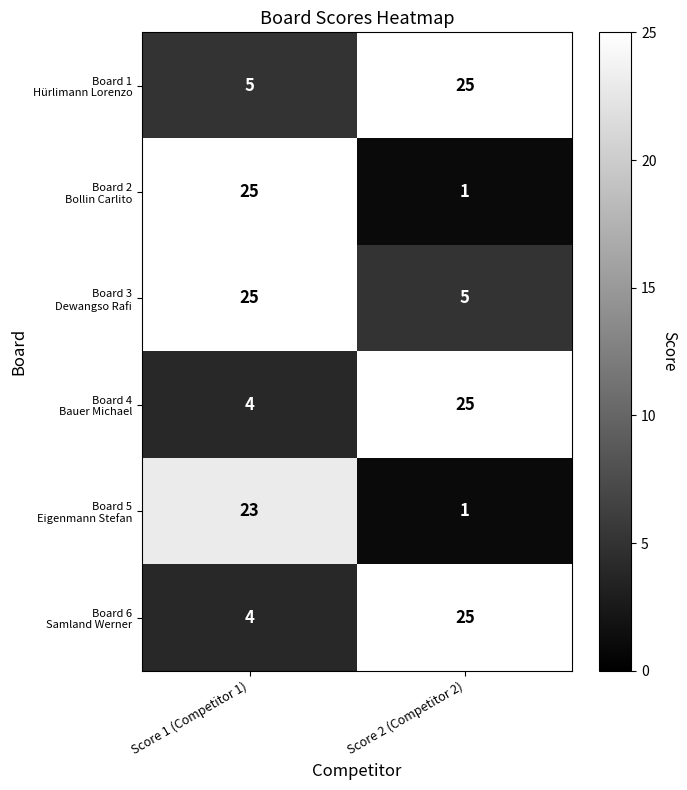

What is the difference between the highest and lowest values at Score 2 (Competitor 2)?

24